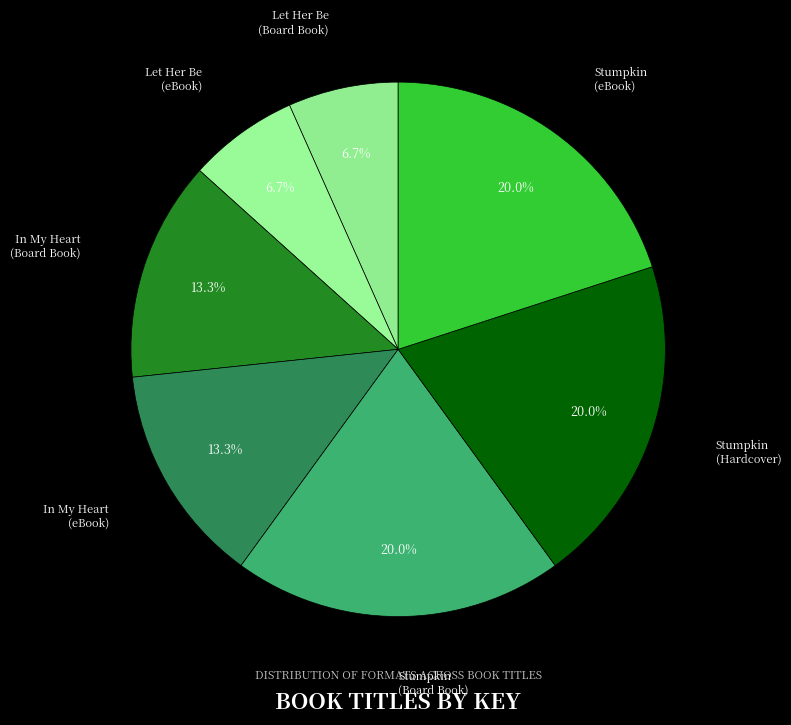

How much of the chart is everything except Stumpkin (eBook)?

80.0%